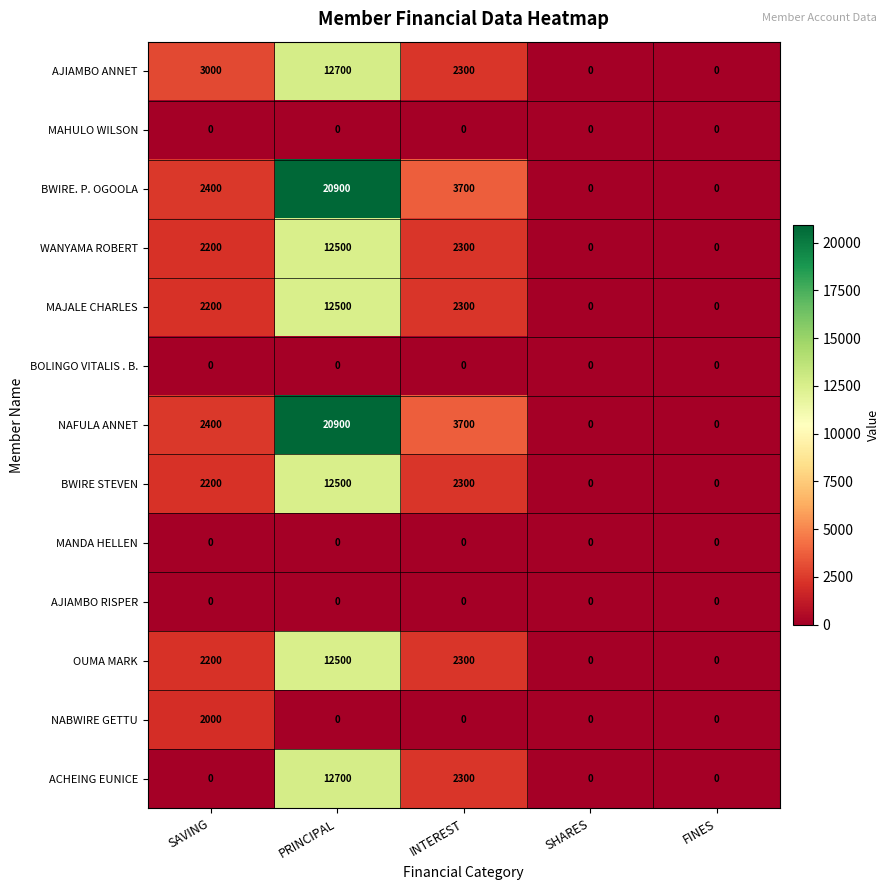

How many series are shown in this chart?

13